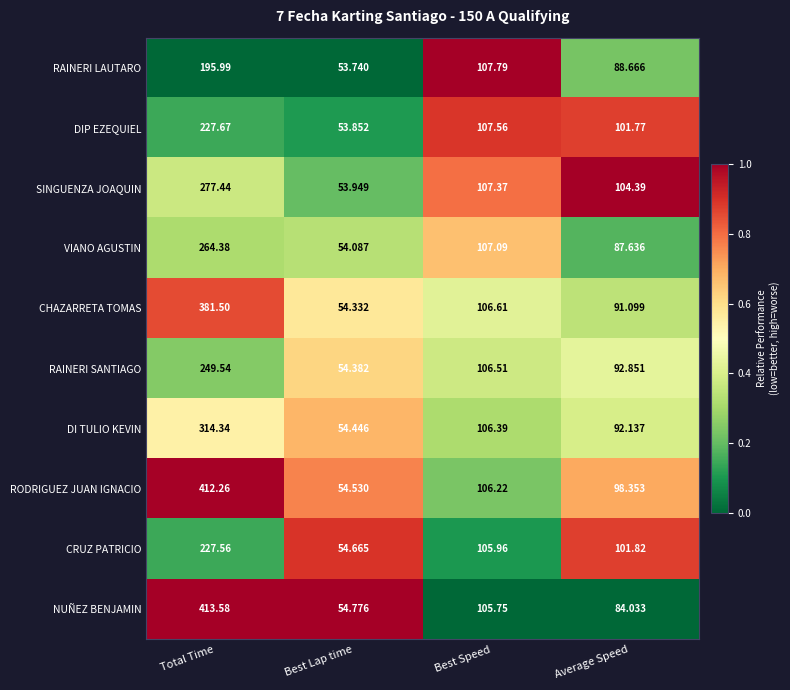

Which category has the lowest value across all series?

Best Lap time